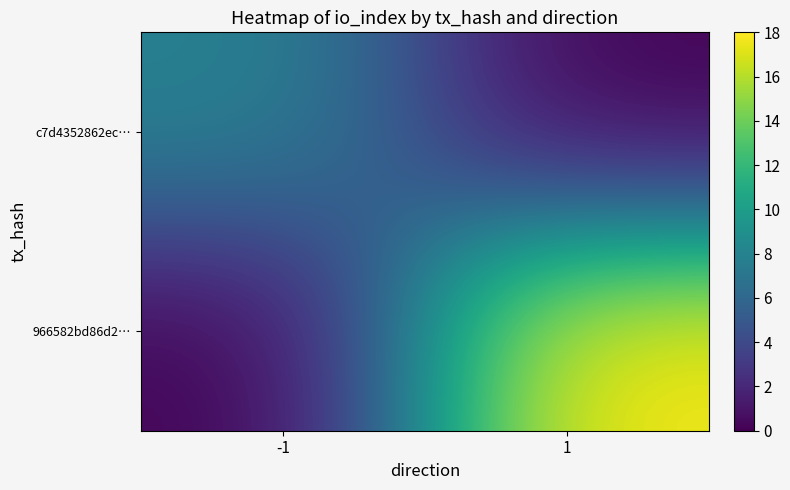

Reading right to left, transcribe all the data shown in this chart.

c7d4352862ec…: 1=0	-1=8
966582bd86d2…: 1=18	-1=0